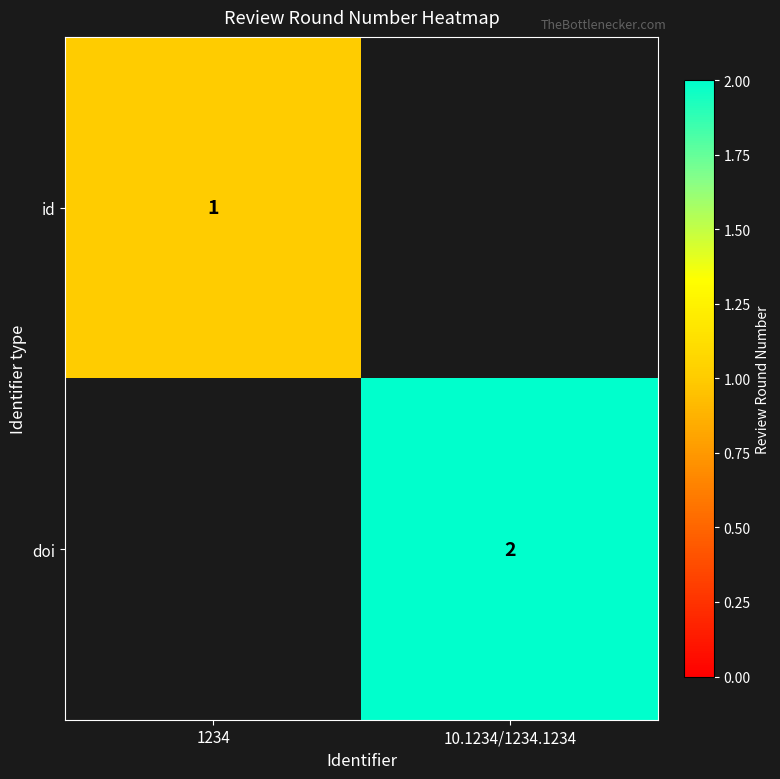

The value of id at 1234 is 1. True or false?

True